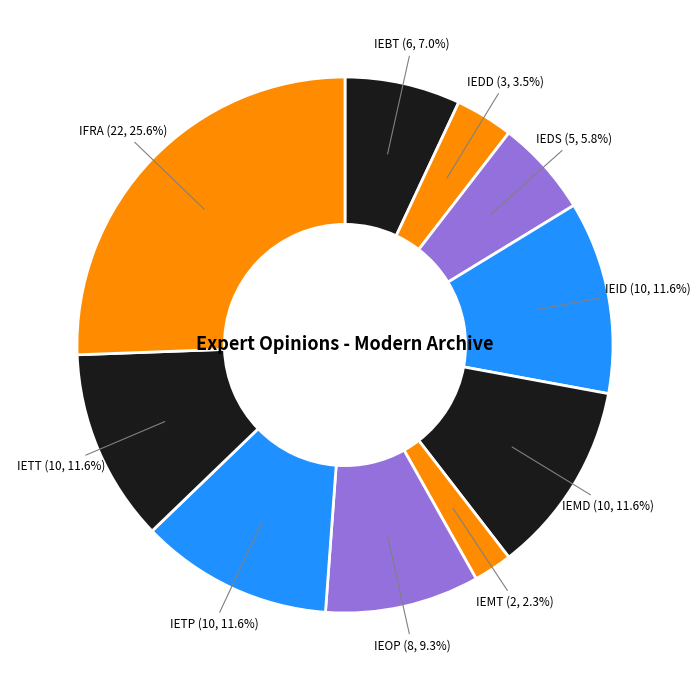

To the nearest percent, what is the difference between the largest and smallest slice percentages?

23%